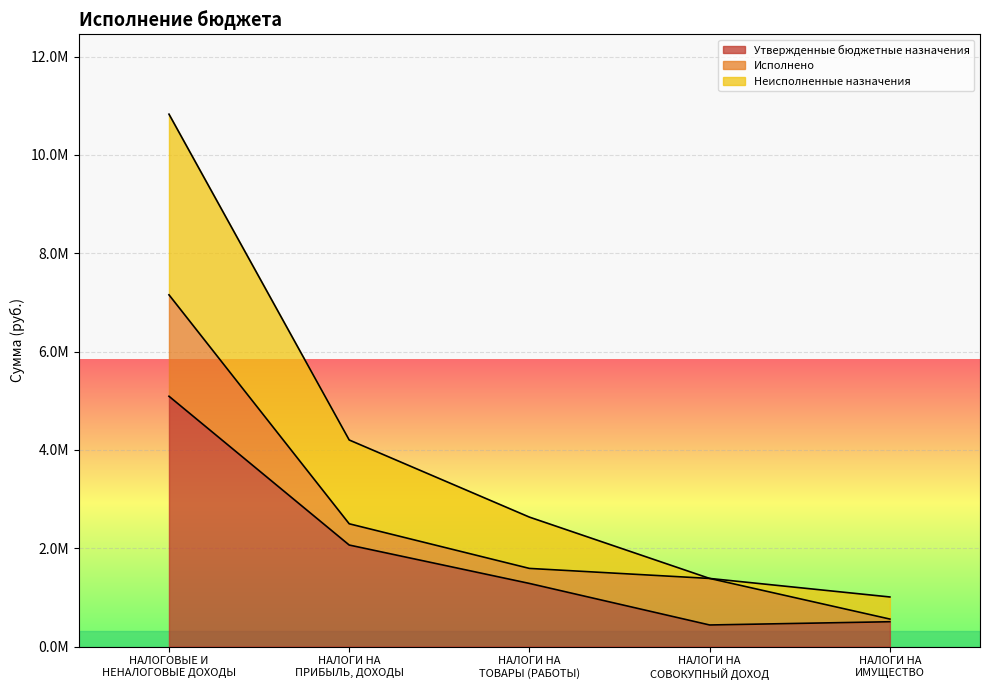

At how many categories does at least one series exceed 619223?

5